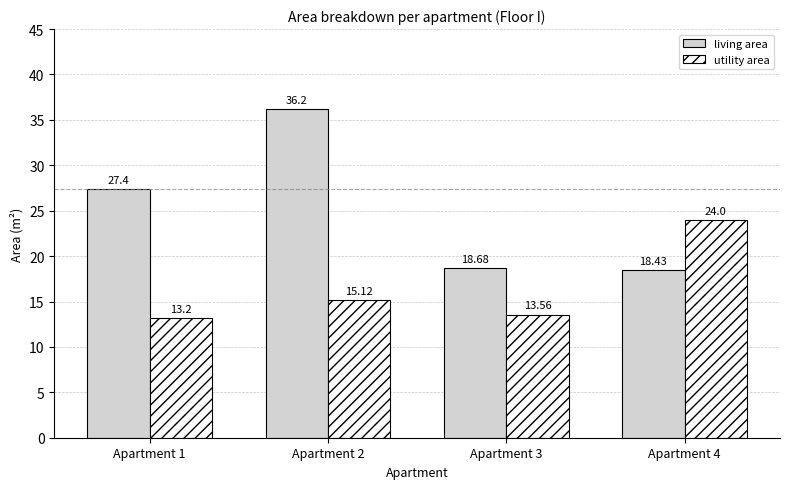

Reading left to right, extract all data points from this chart.

living area: 27.4	36.2	18.7	18.4
utility area: 13.2	15.1	13.6	24.0